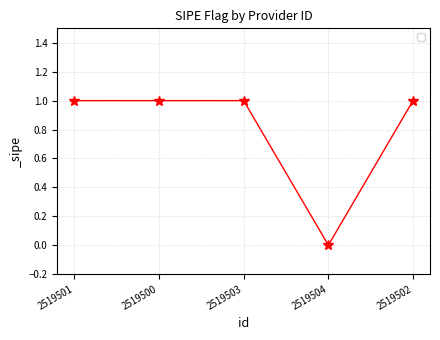

Which label corresponds to the smallest value in the chart?

2519504